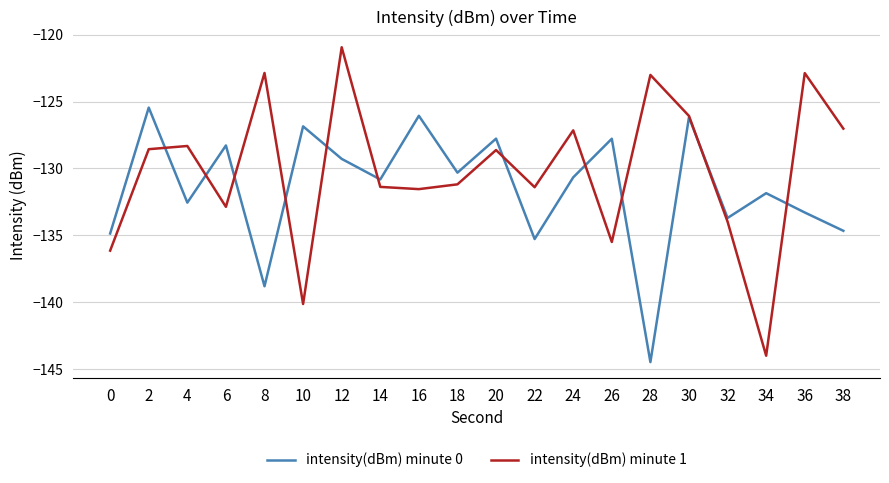

After their last crossing, which series has the higher values: intensity(dBm) minute 0 or intensity(dBm) minute 1?

intensity(dBm) minute 1